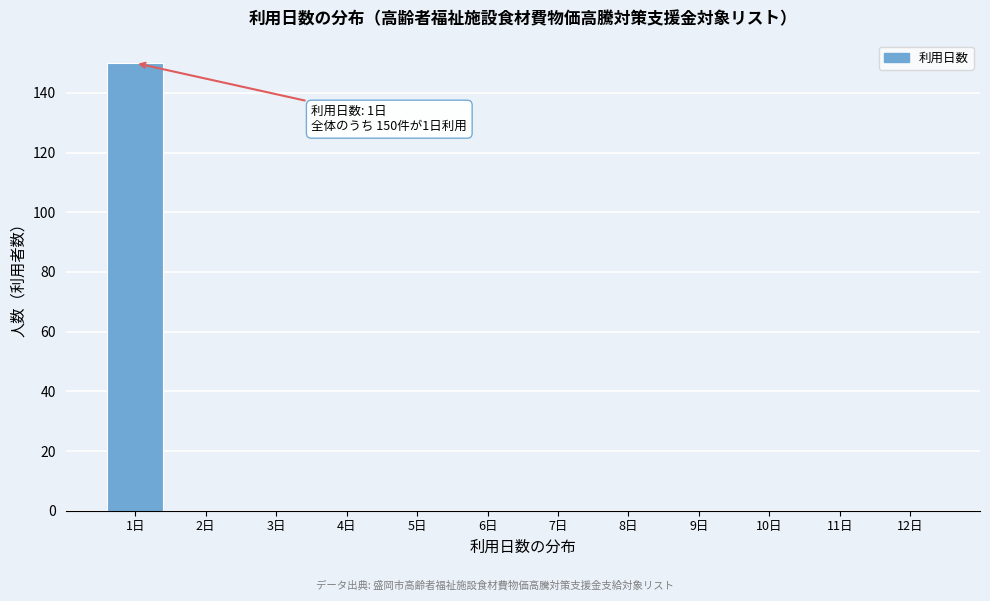

Reading left to right, what are all the values shown in this chart?

1日=150	2日=0	3日=0	4日=0	5日=0	6日=0	7日=0	8日=0	9日=0	10日=0	11日=0	12日=0